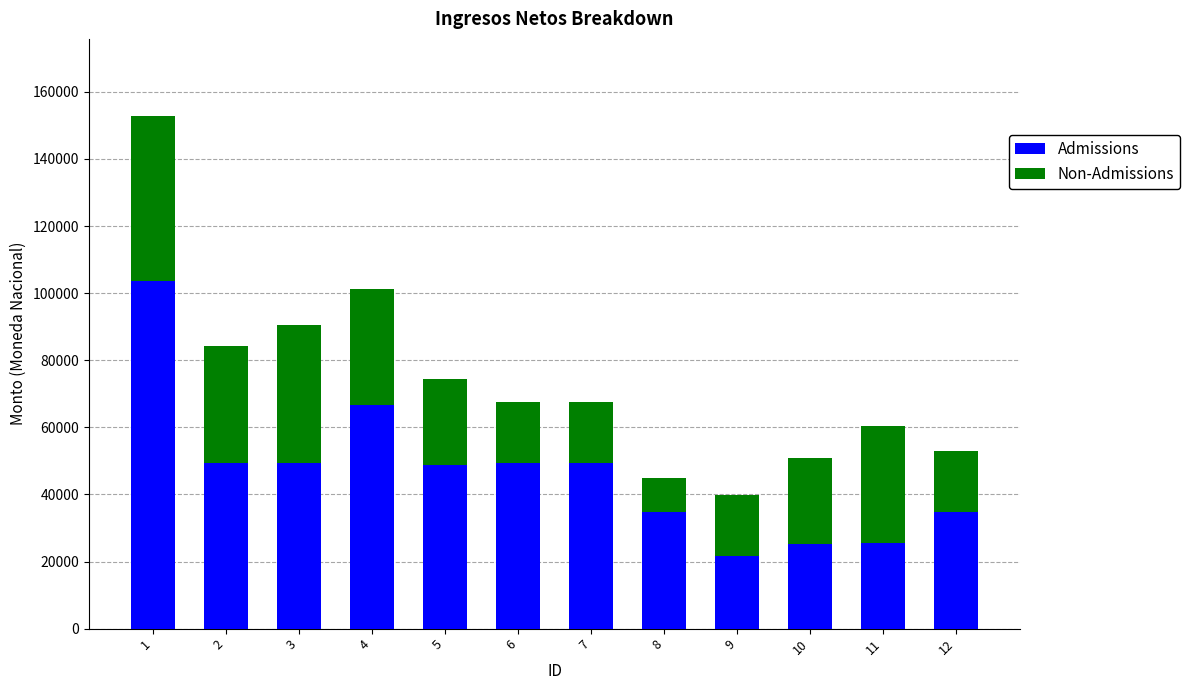

What value does the Admissions series have at 8?

34830.0